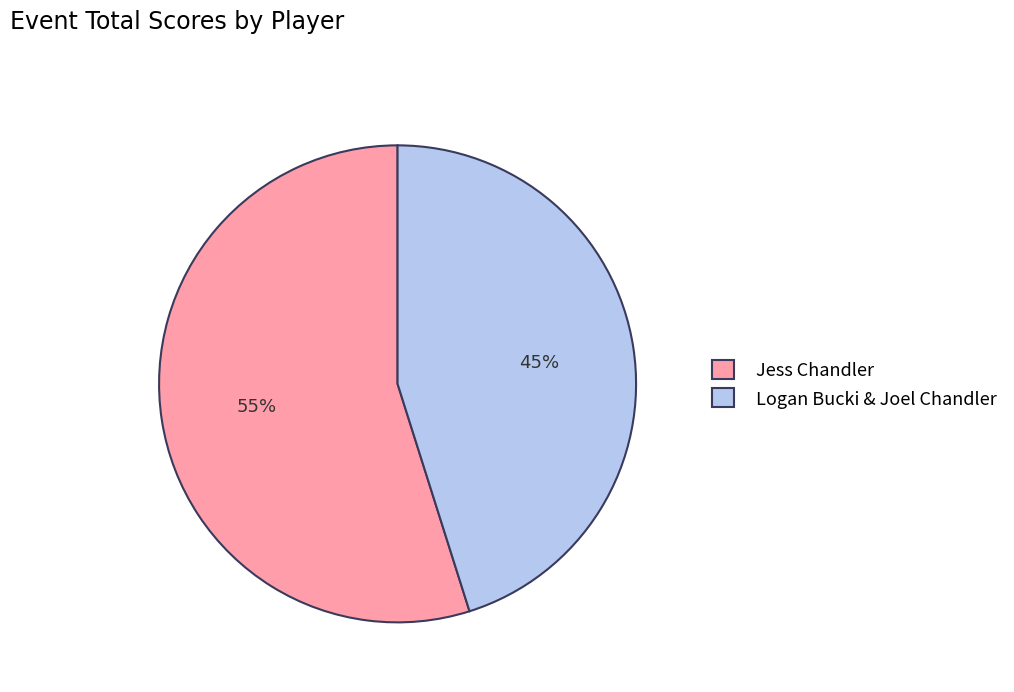

Which slice is the largest?

Jess Chandler